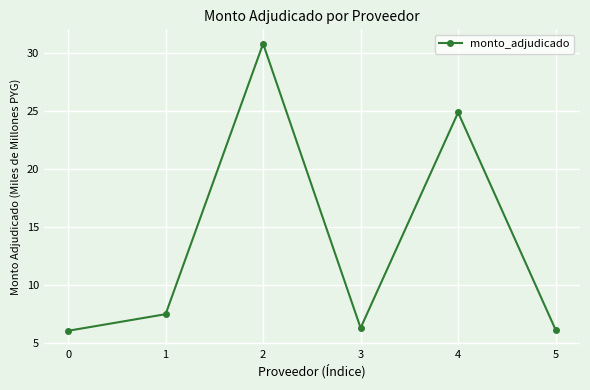

What is the maximum value shown in the chart?

30.8